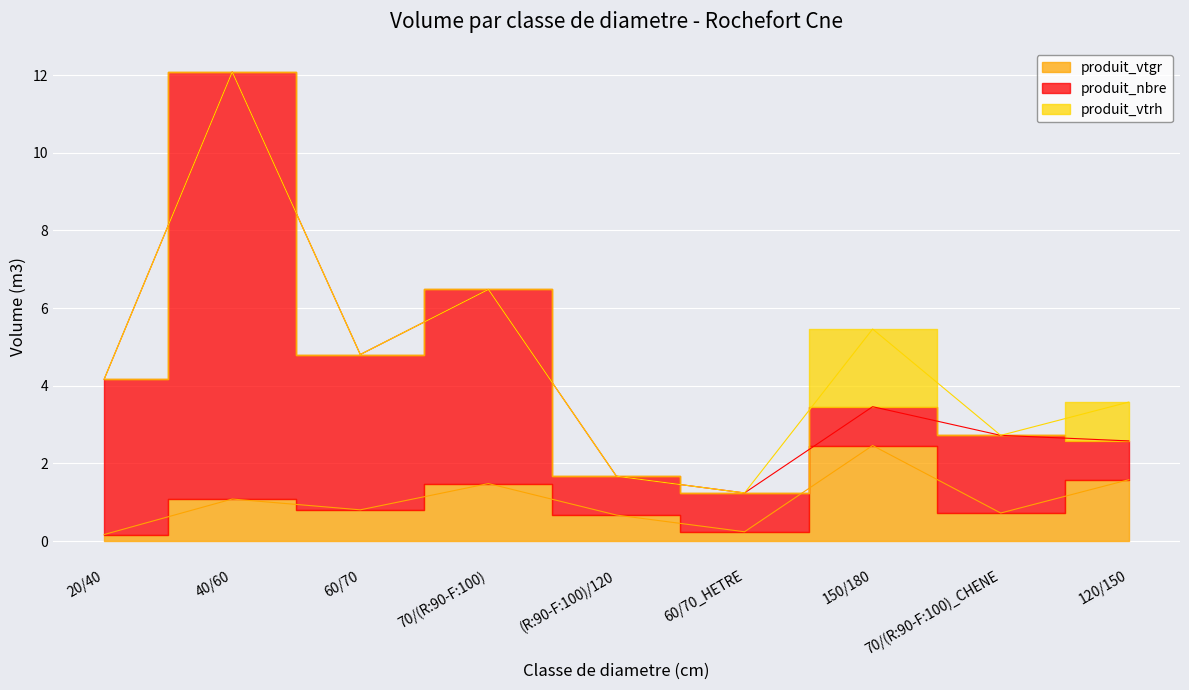

Where do produit_vtrh and produit_nbre first cross each other?

60/70_HETRE and 150/180